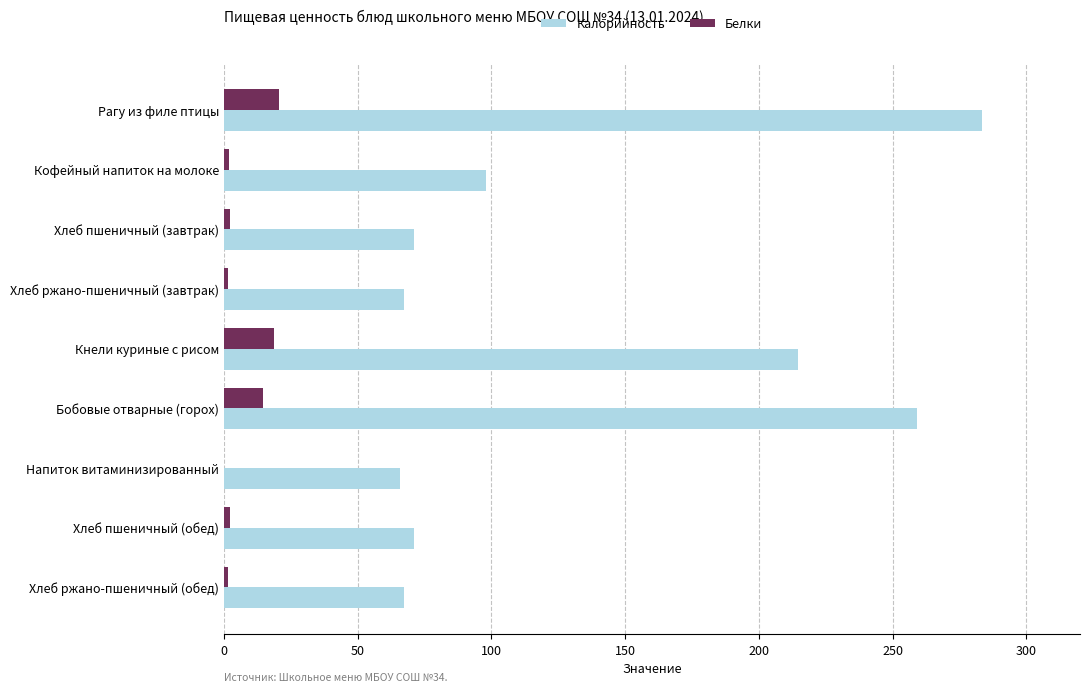

Count the number of data series in this chart.

2